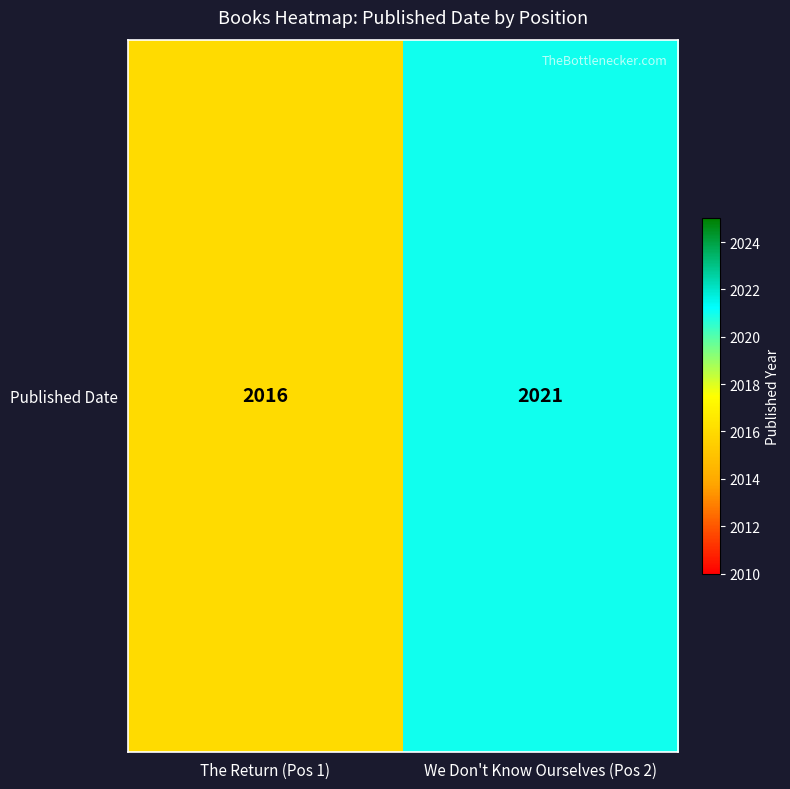

How many values are between 2016 and 2021?

2